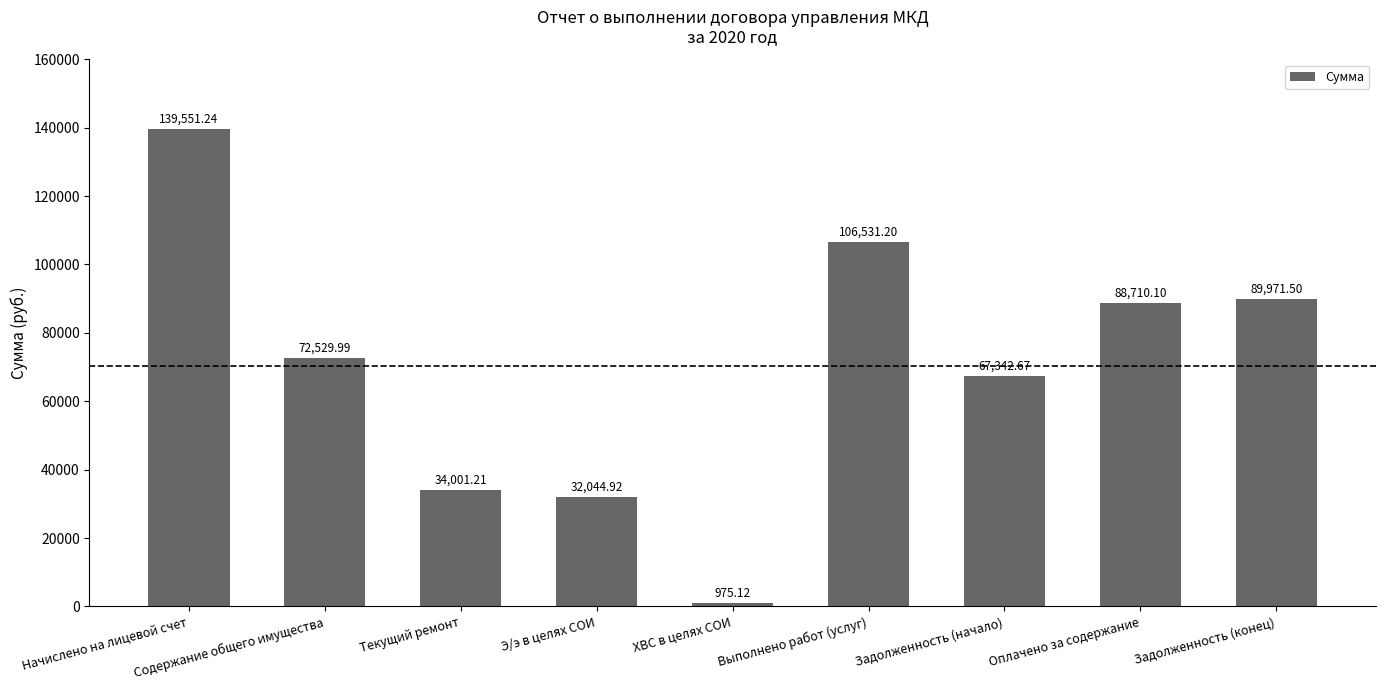

What is the difference between the values at Оплачено за содержание and Выполнено работ (услуг)?

17821.1